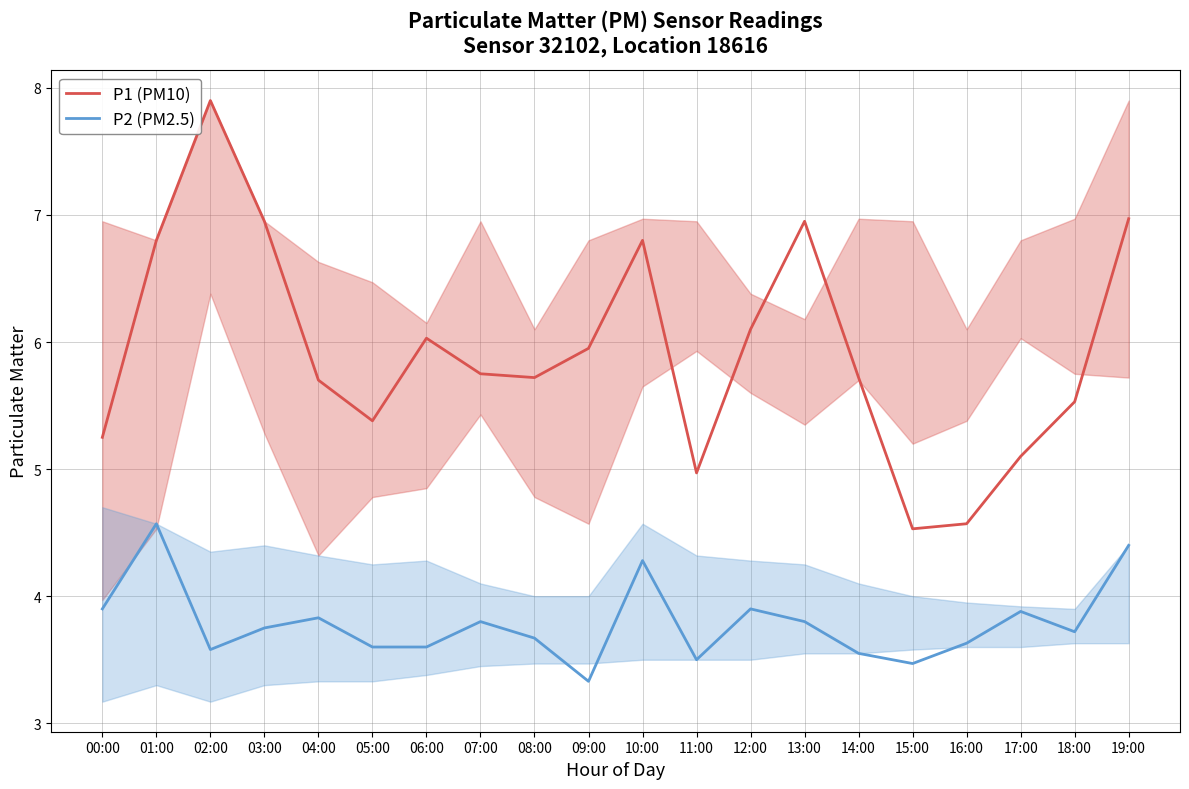

List the series in order of their overall mean, lowest first.

P2 (PM2.5), P1 (PM10)